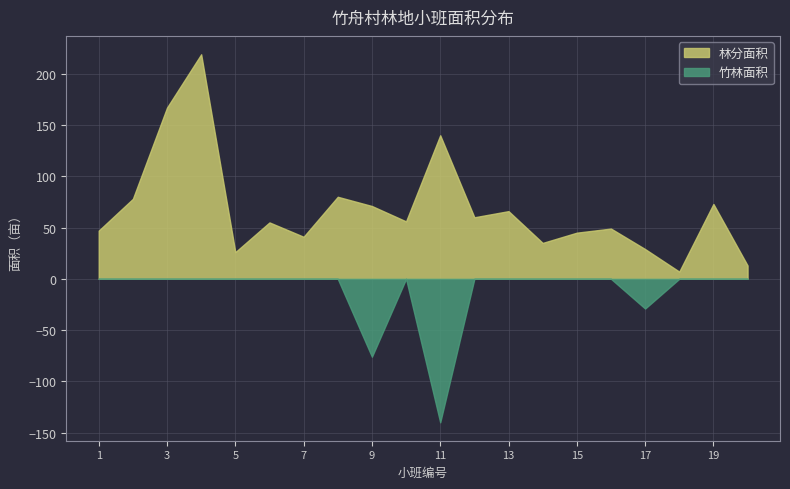

Is the value of 竹林面积 at 1 greater than the value of 林分面积 at 11?

No